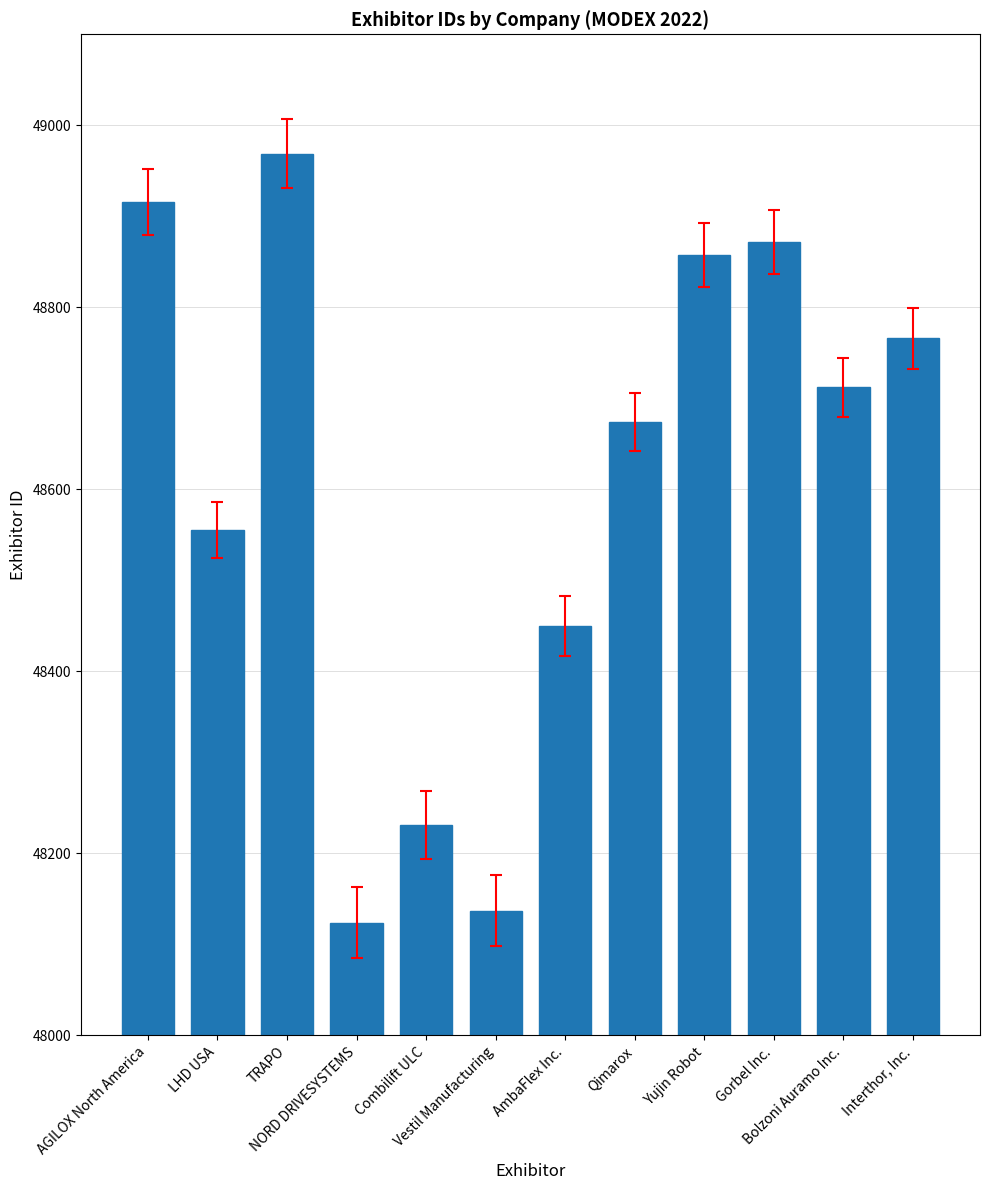

Rank the categories by value from lowest to highest.

NORD DRIVESYSTEMS, Vestil Manufacturing, Combilift ULC, AmbaFlex Inc., LHD USA, Qimarox, Bolzoni Auramo Inc., Interthor, Inc., Yujin Robot, Gorbel Inc., AGILOX North America, TRAPO